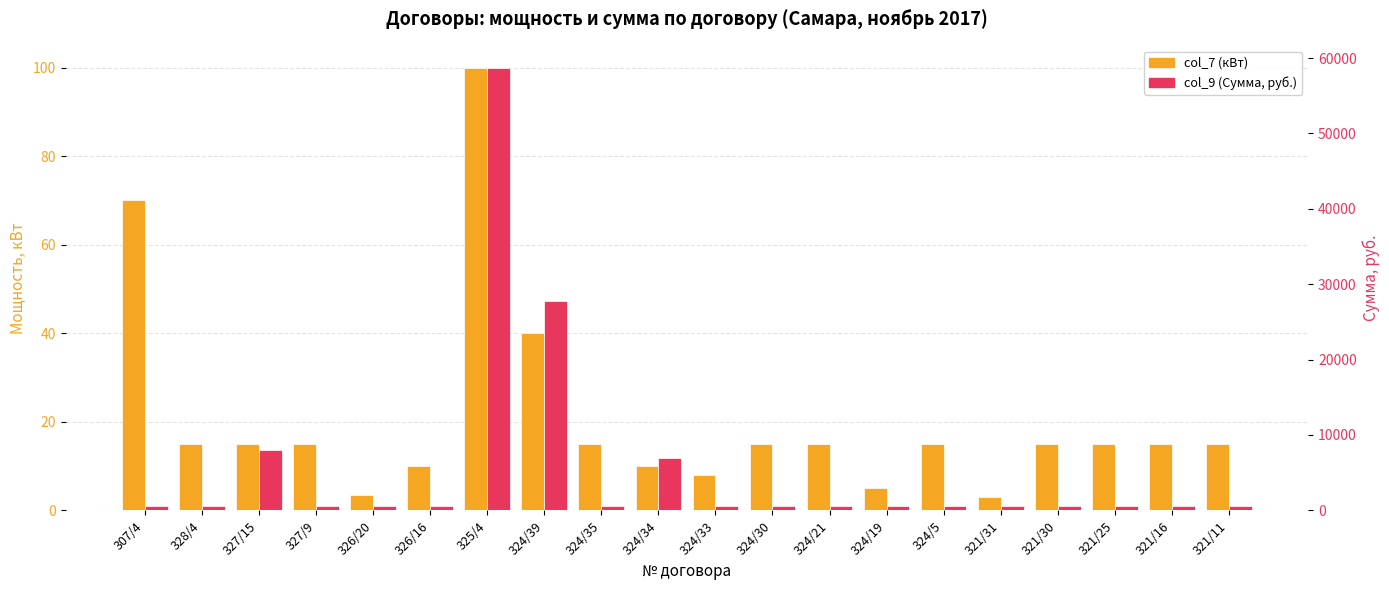

What is the difference between the col_7 (кВт) values at 326/20 and 327/9?

11.6